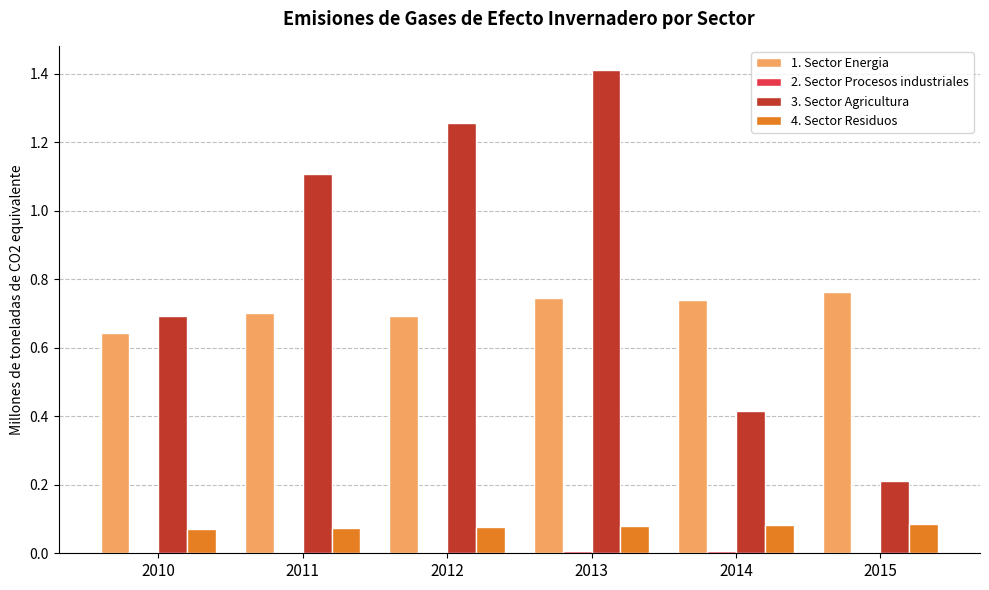

How many groups of bars are there?

6